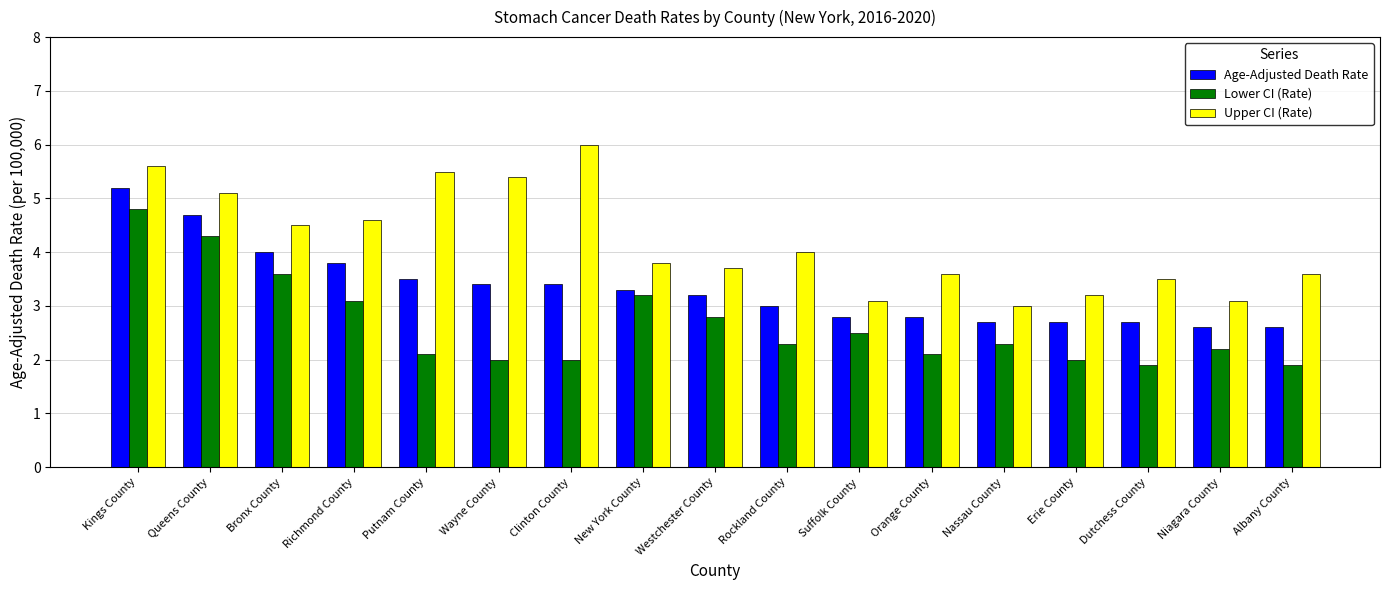

The value of Upper CI (Rate) at Nassau County is 1.7. True or false?

False